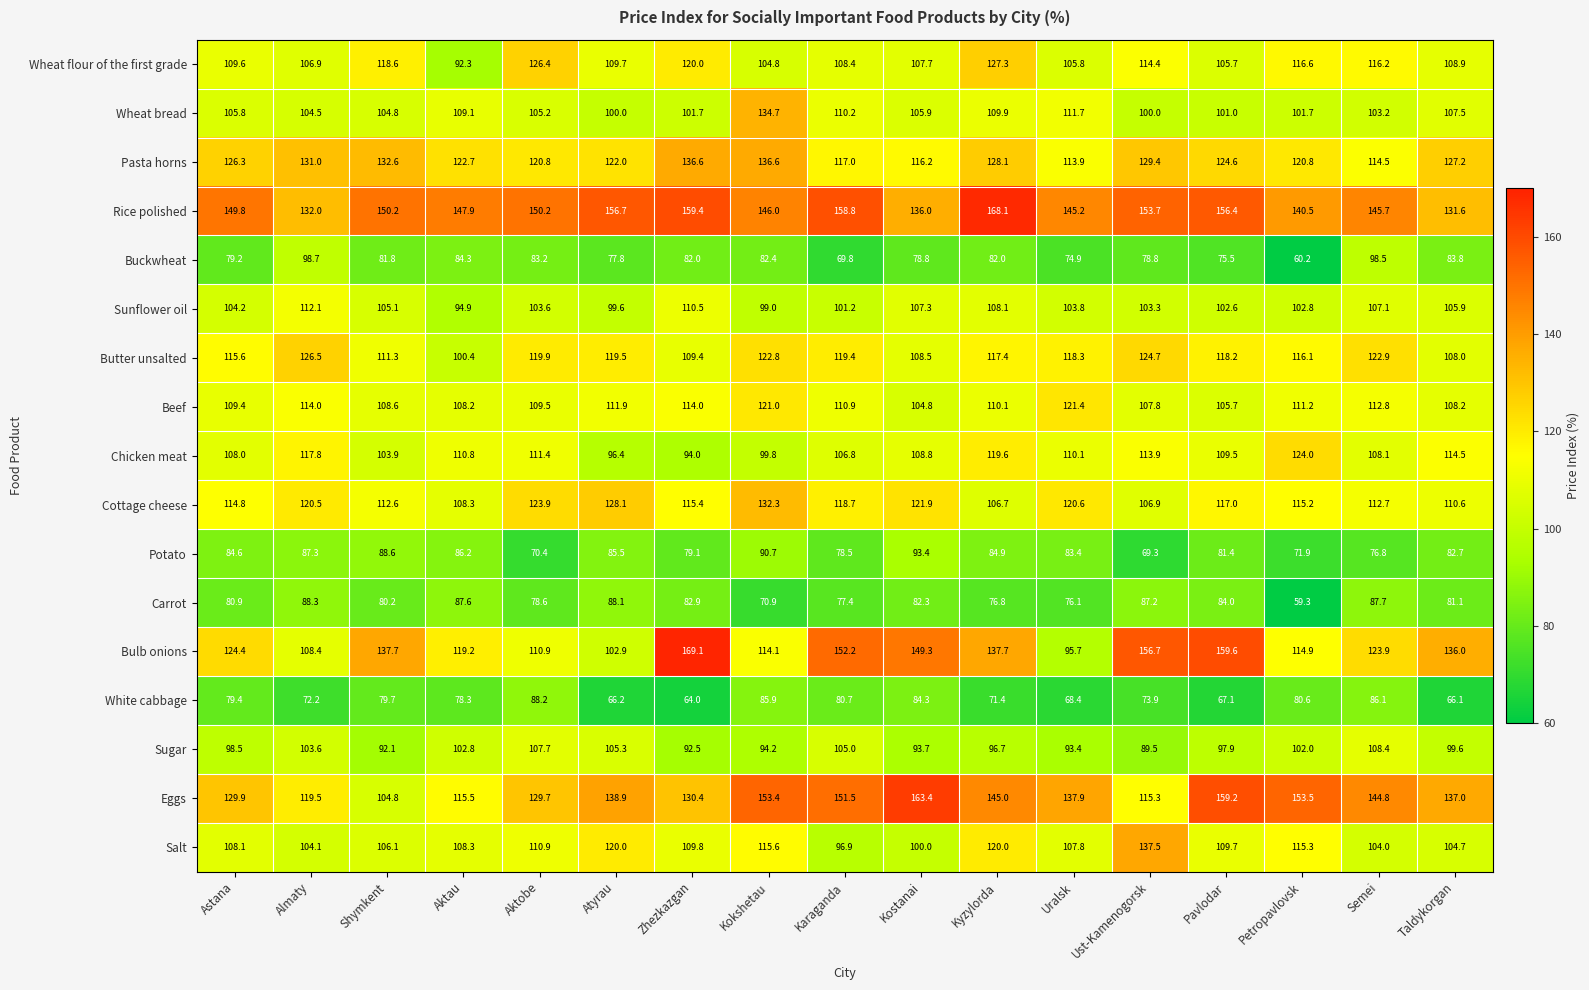

Is the value of Potato at Taldykorgan greater than the value of Chicken meat at Taldykorgan?

No